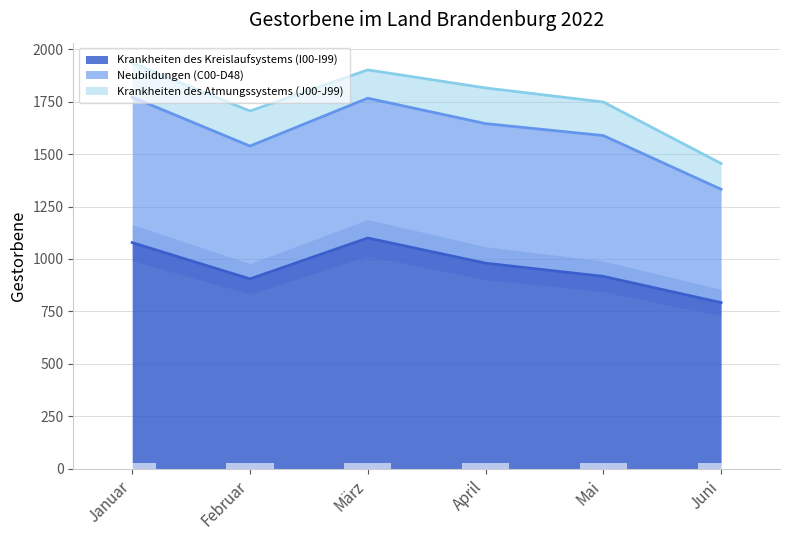

What is the sum of the Krankheiten des Atmungssystems (J00-J99) values at Mai and April?

330